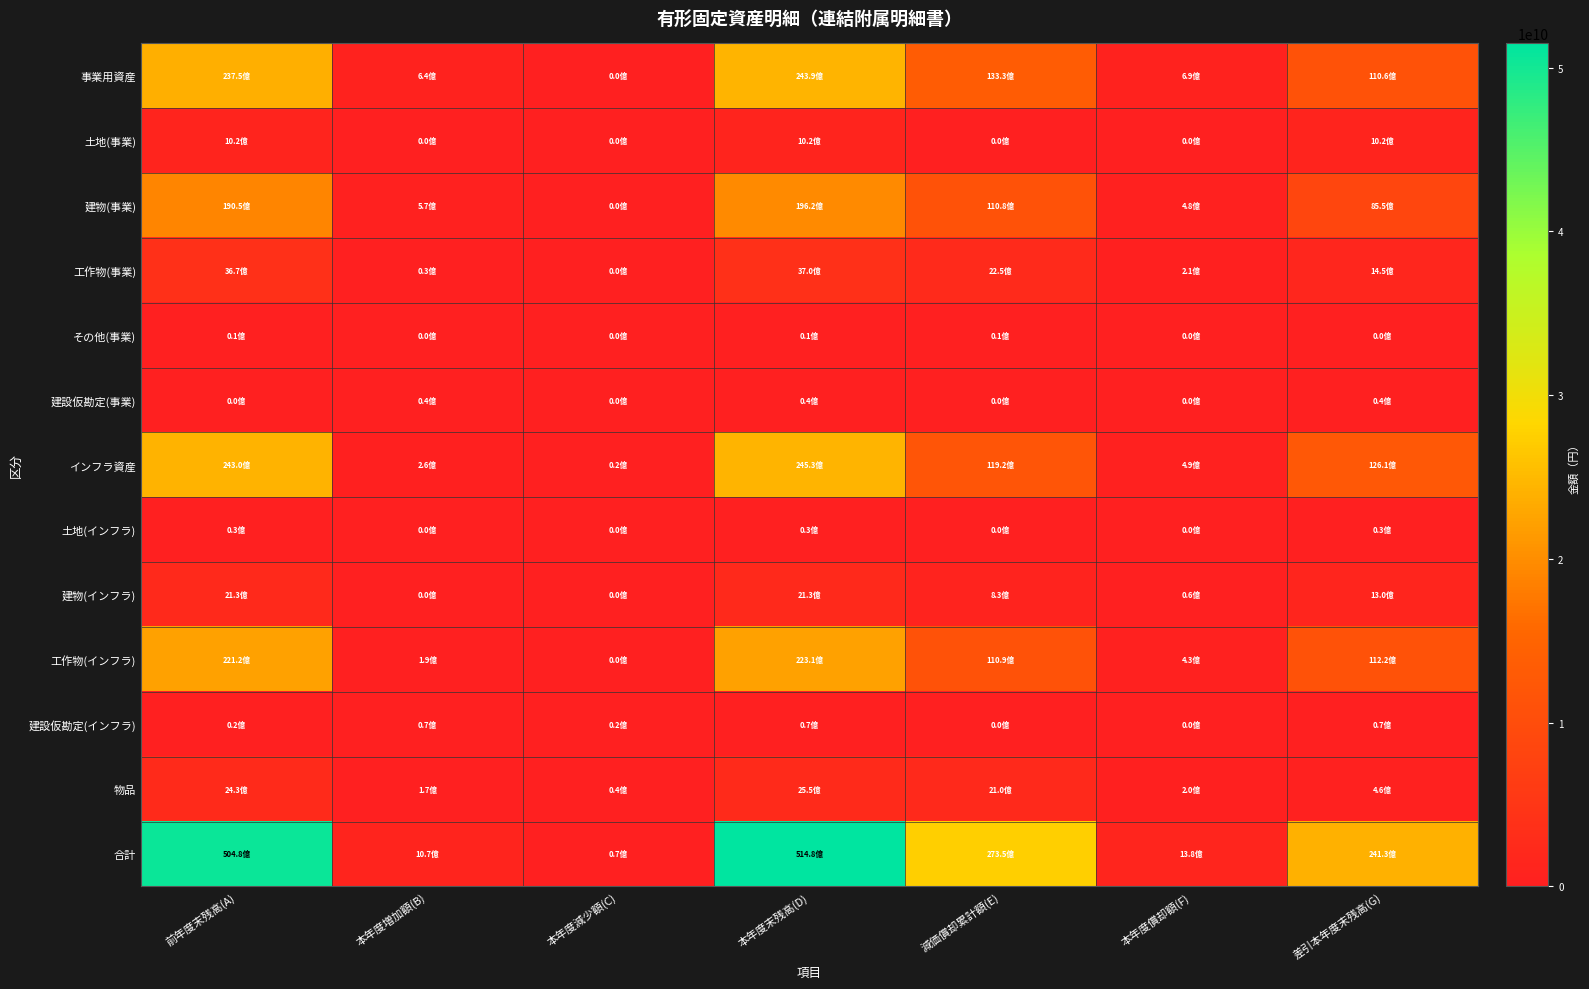

Which has a higher value, 減価償却累計額(E) or 本年度減少額(C)?

減価償却累計額(E)